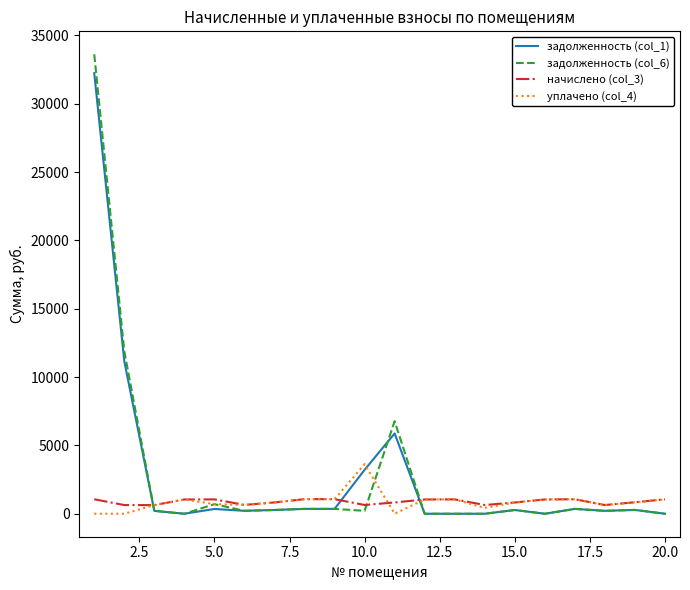

What is the highest value of the уплачено (col_4) series?

3631.0